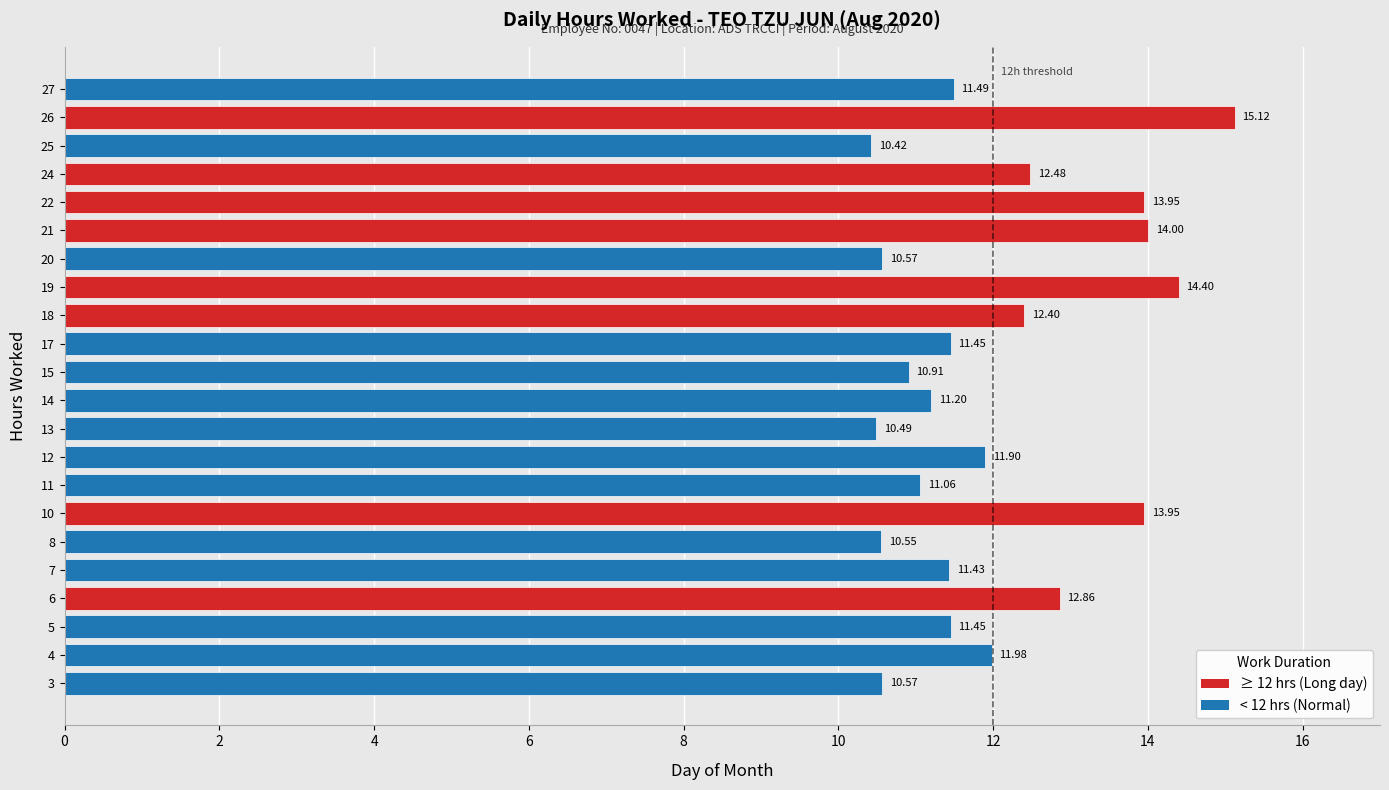

What is the sum of the values at 12 and 18?

24.3